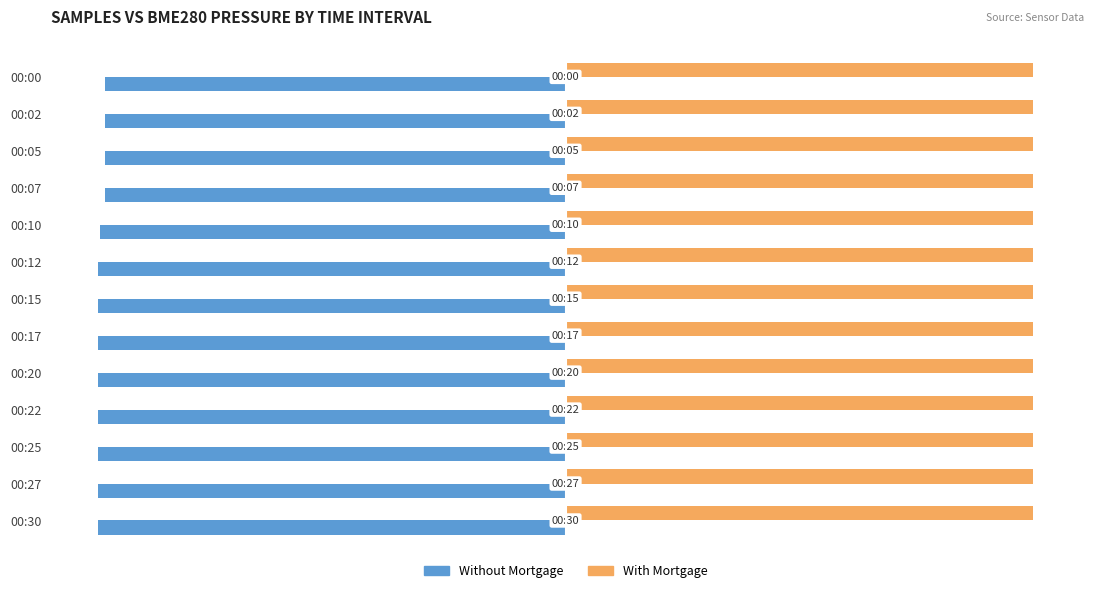

Rank the series at 00:20 from lowest to highest value.

Without Mortgage, With Mortgage